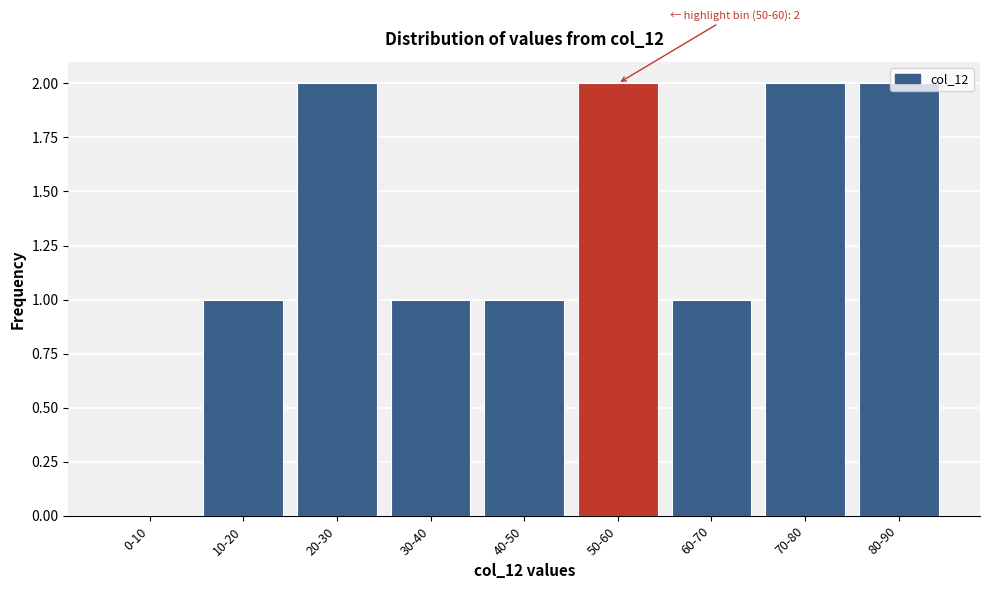

What is the sum of the values at 80-90 and 40-50?

3